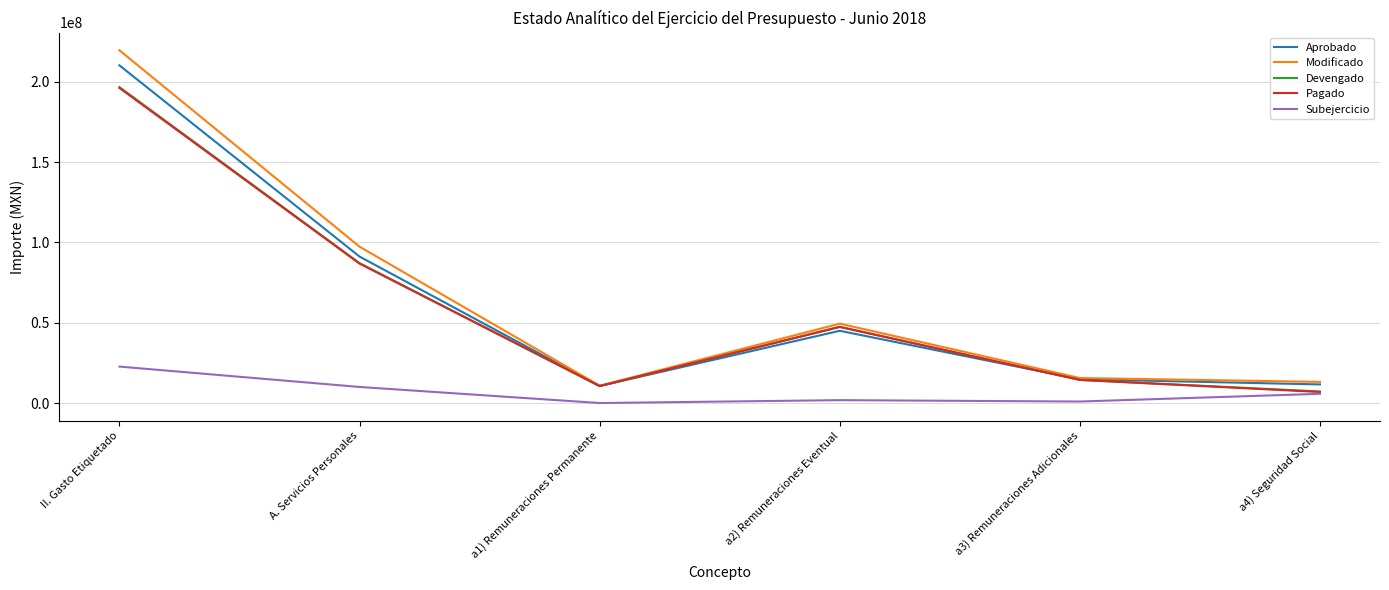

Is it true that Devengado equals 47221580.0 at A. Servicios Personales?

False